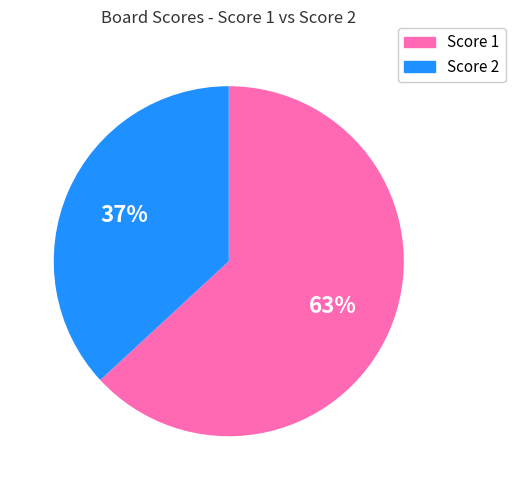

Does any single category account for the majority?

Yes